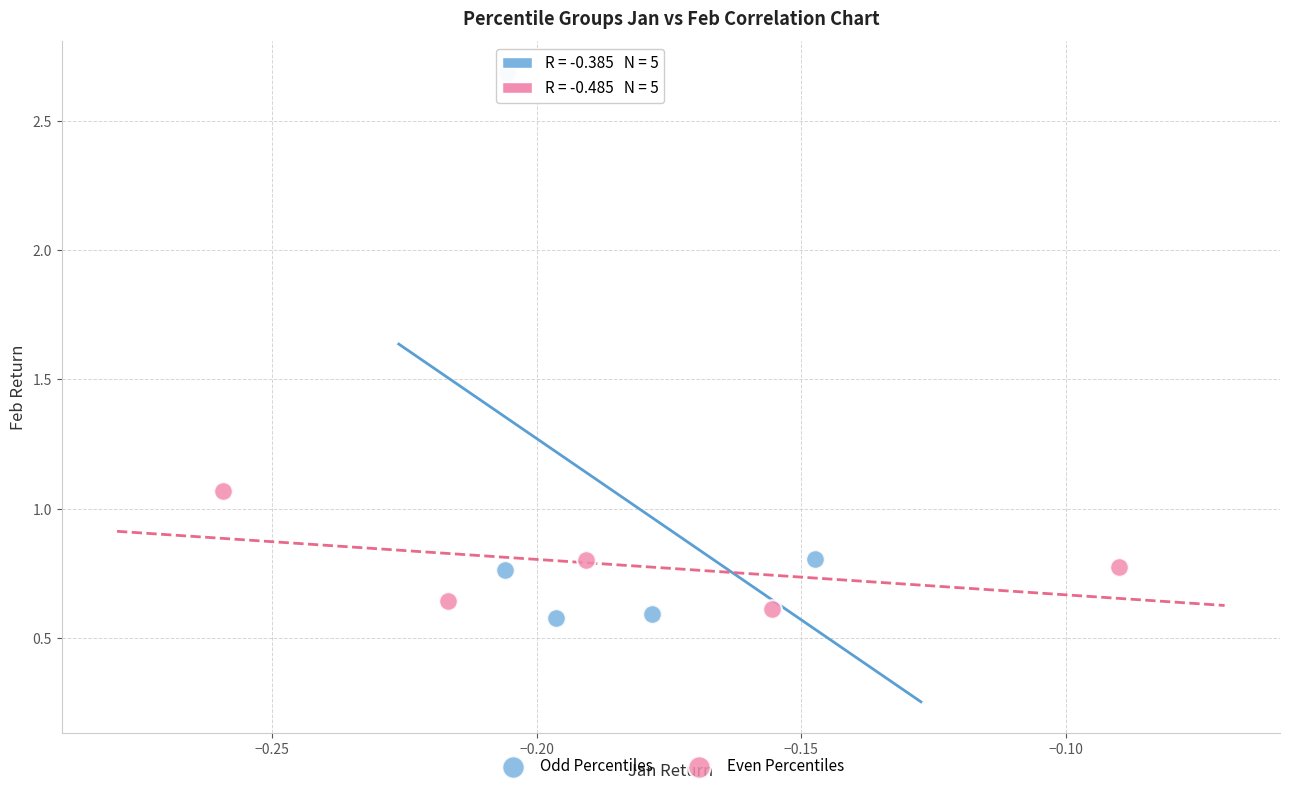

Which series reaches the minimum Y coordinate?

Odd Percentiles